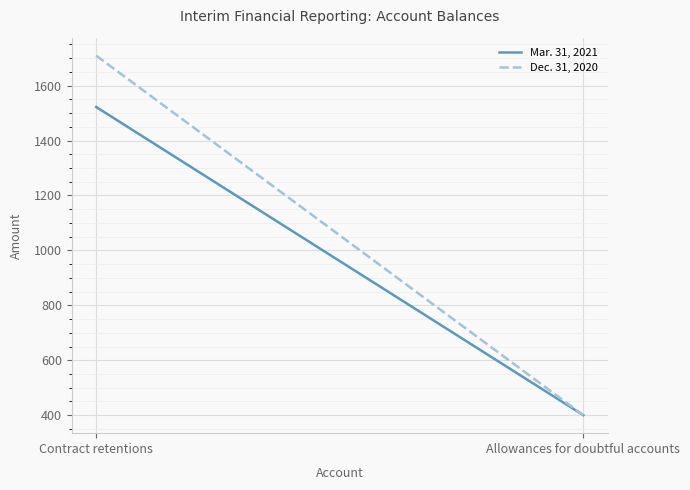

Rank the series at Allowances for doubtful accounts from lowest to highest value.

Mar. 31, 2021, Dec. 31, 2020